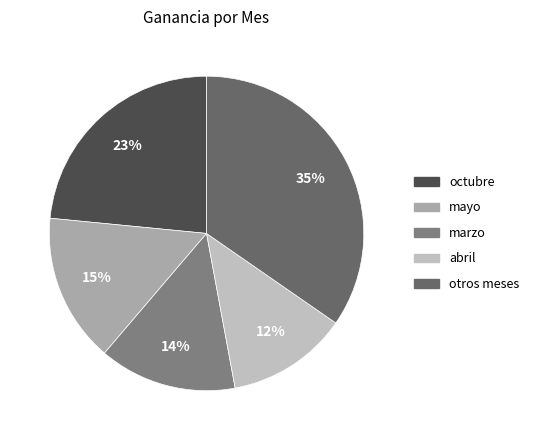

Count the number of slices in the pie.

5